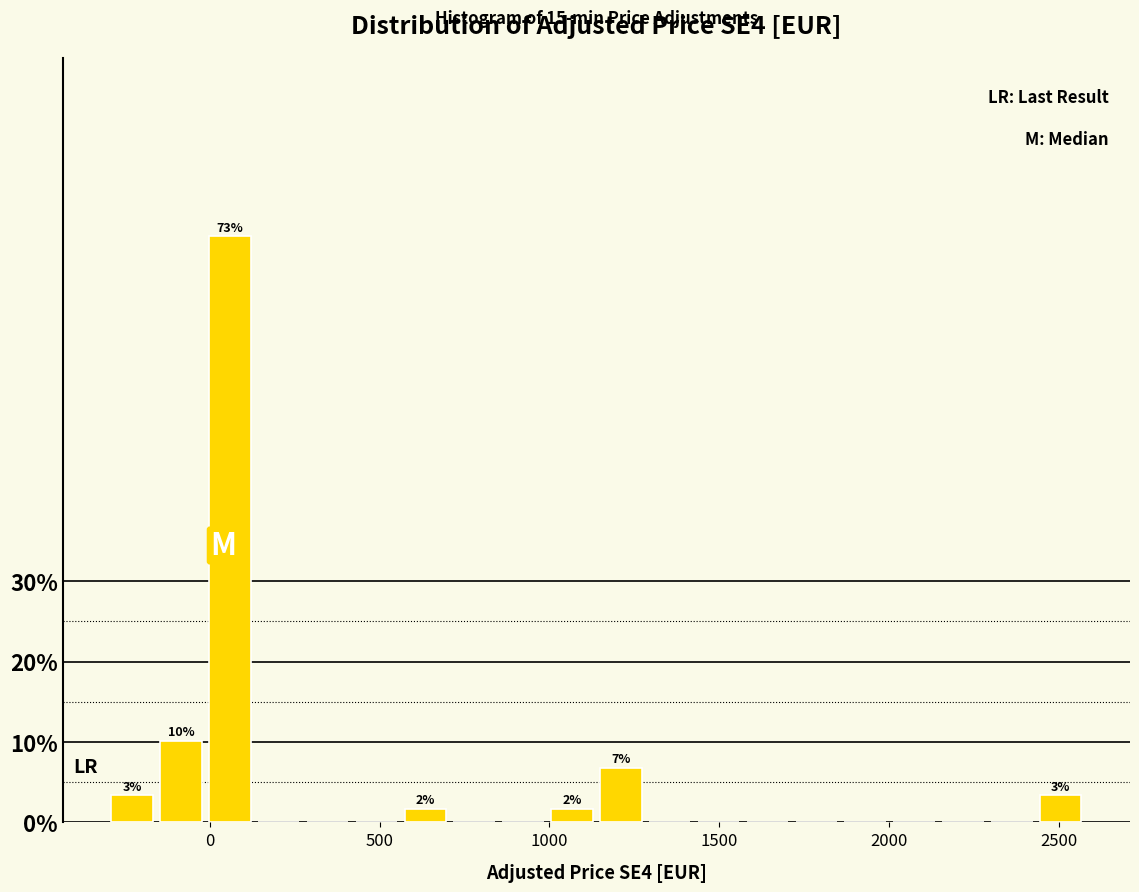

Read against the x-axis, roughly where is the centre of the tallest bar?

50